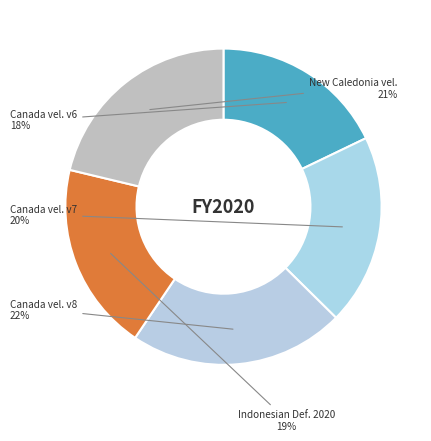

Is there any slice that represents more than half of the pie?

No